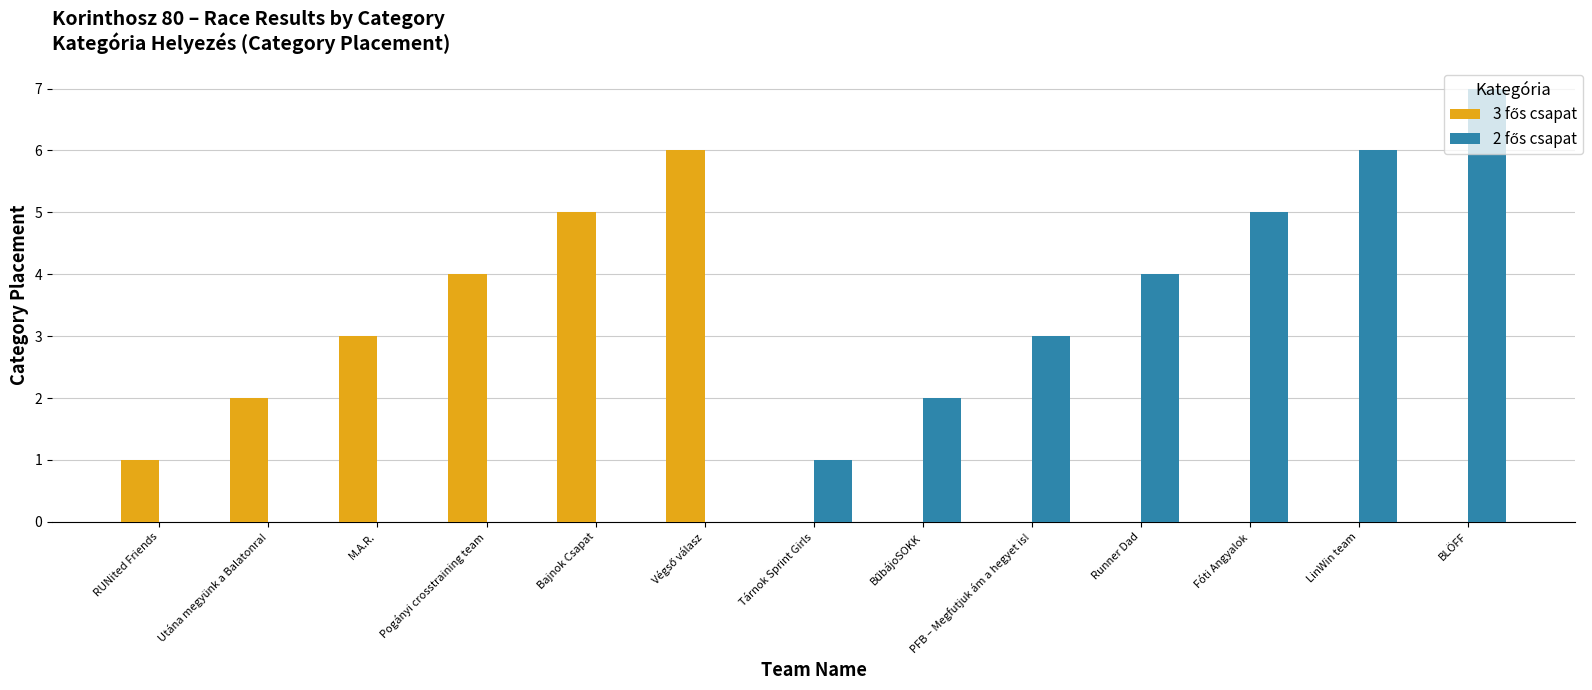

What is the greatest value displayed?

7